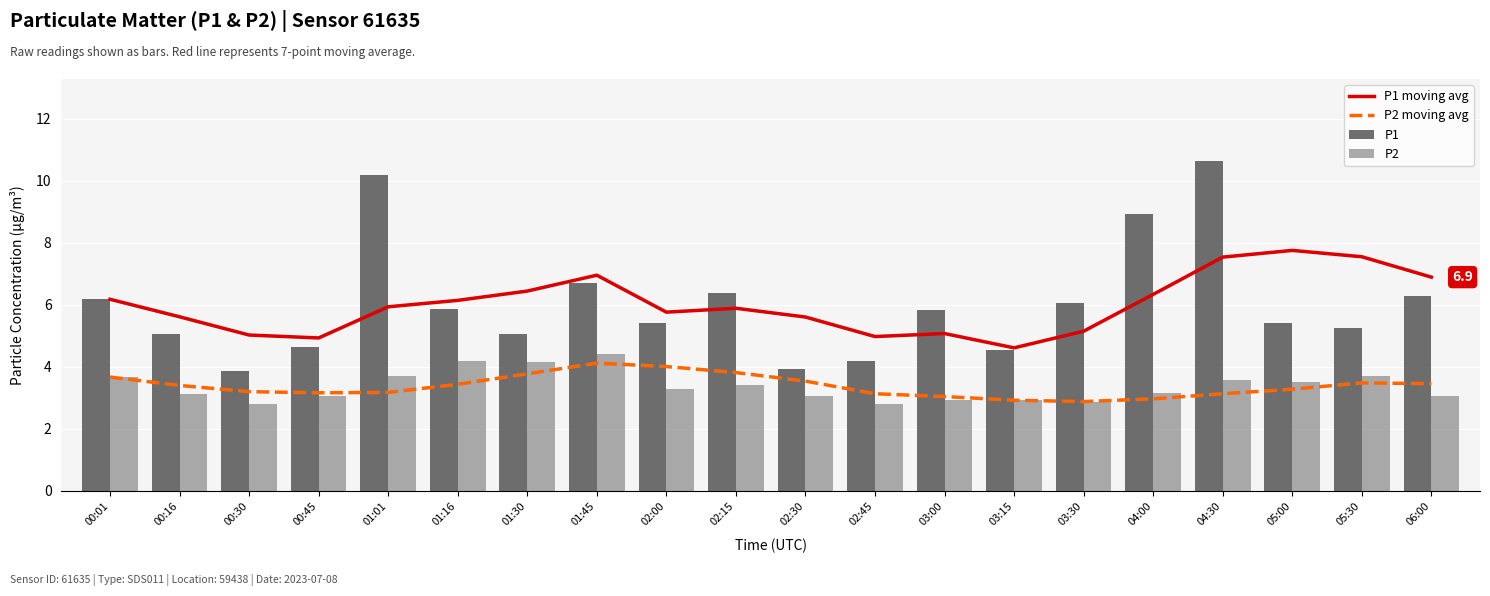

What is the sum of all P1 moving avg values?

120.4